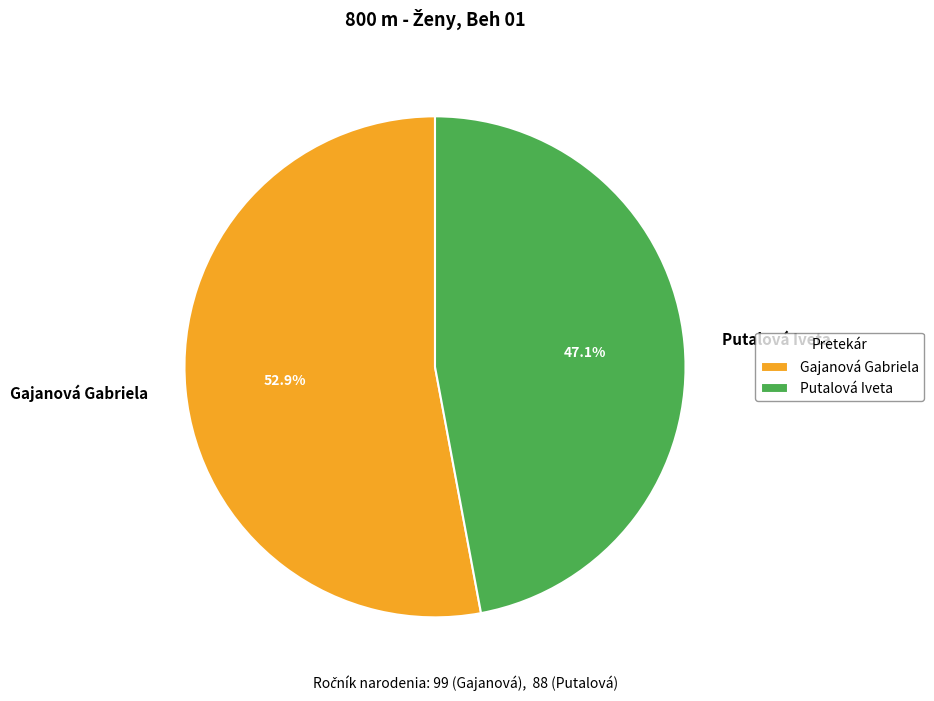

To the nearest percent, what percentage of the pie is Putalová Iveta?

47%